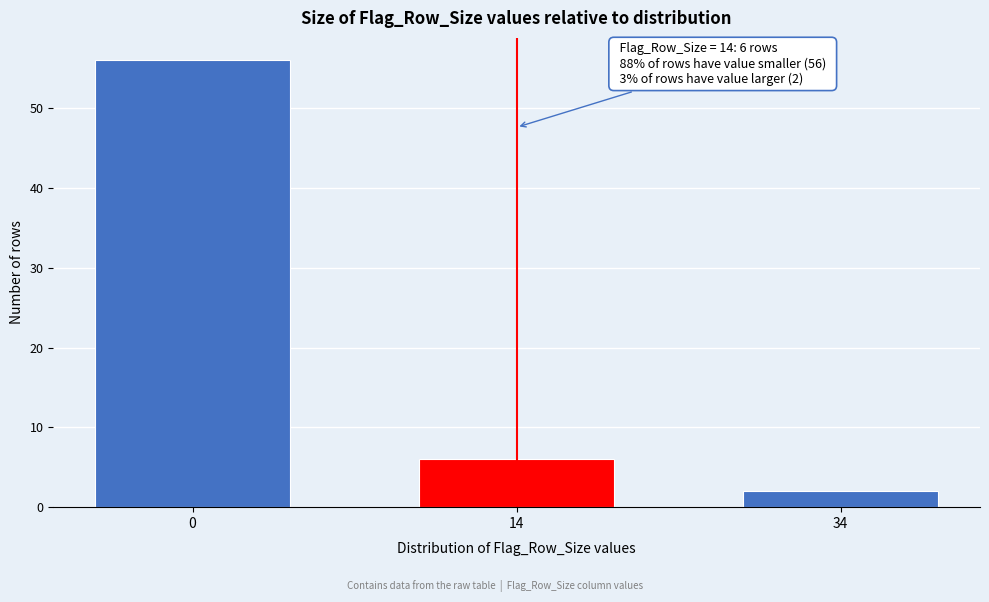

Reading left to right, transcribe all the data shown in this chart.

0=56	14=6	34=2